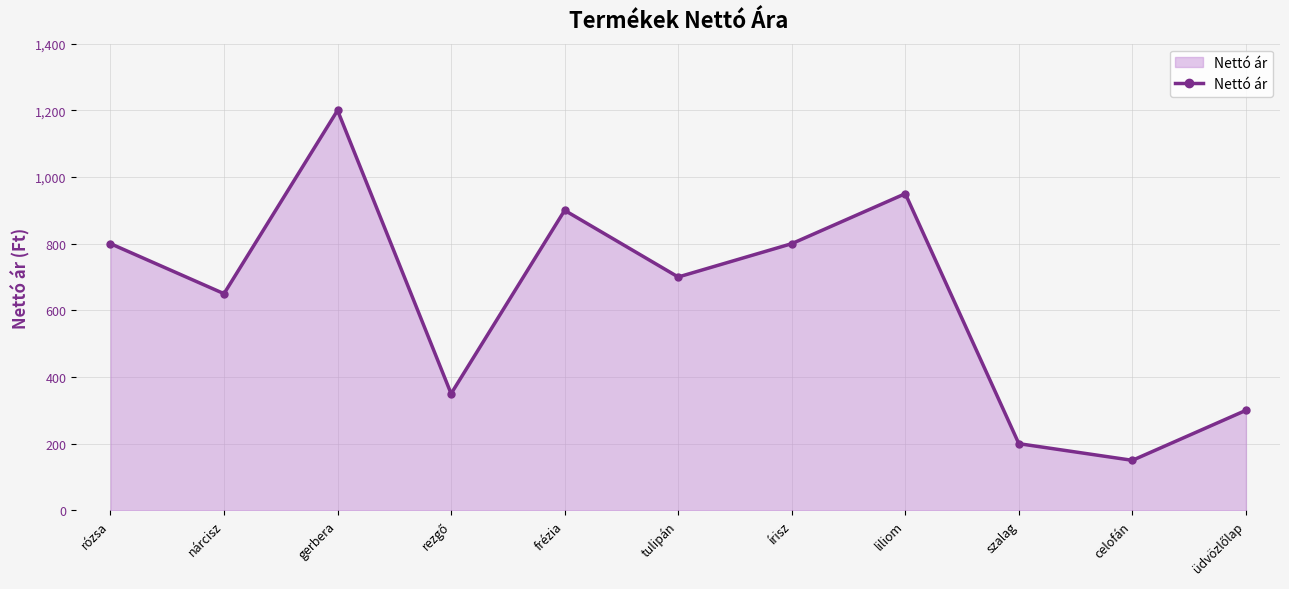

What is the smallest value displayed?

150